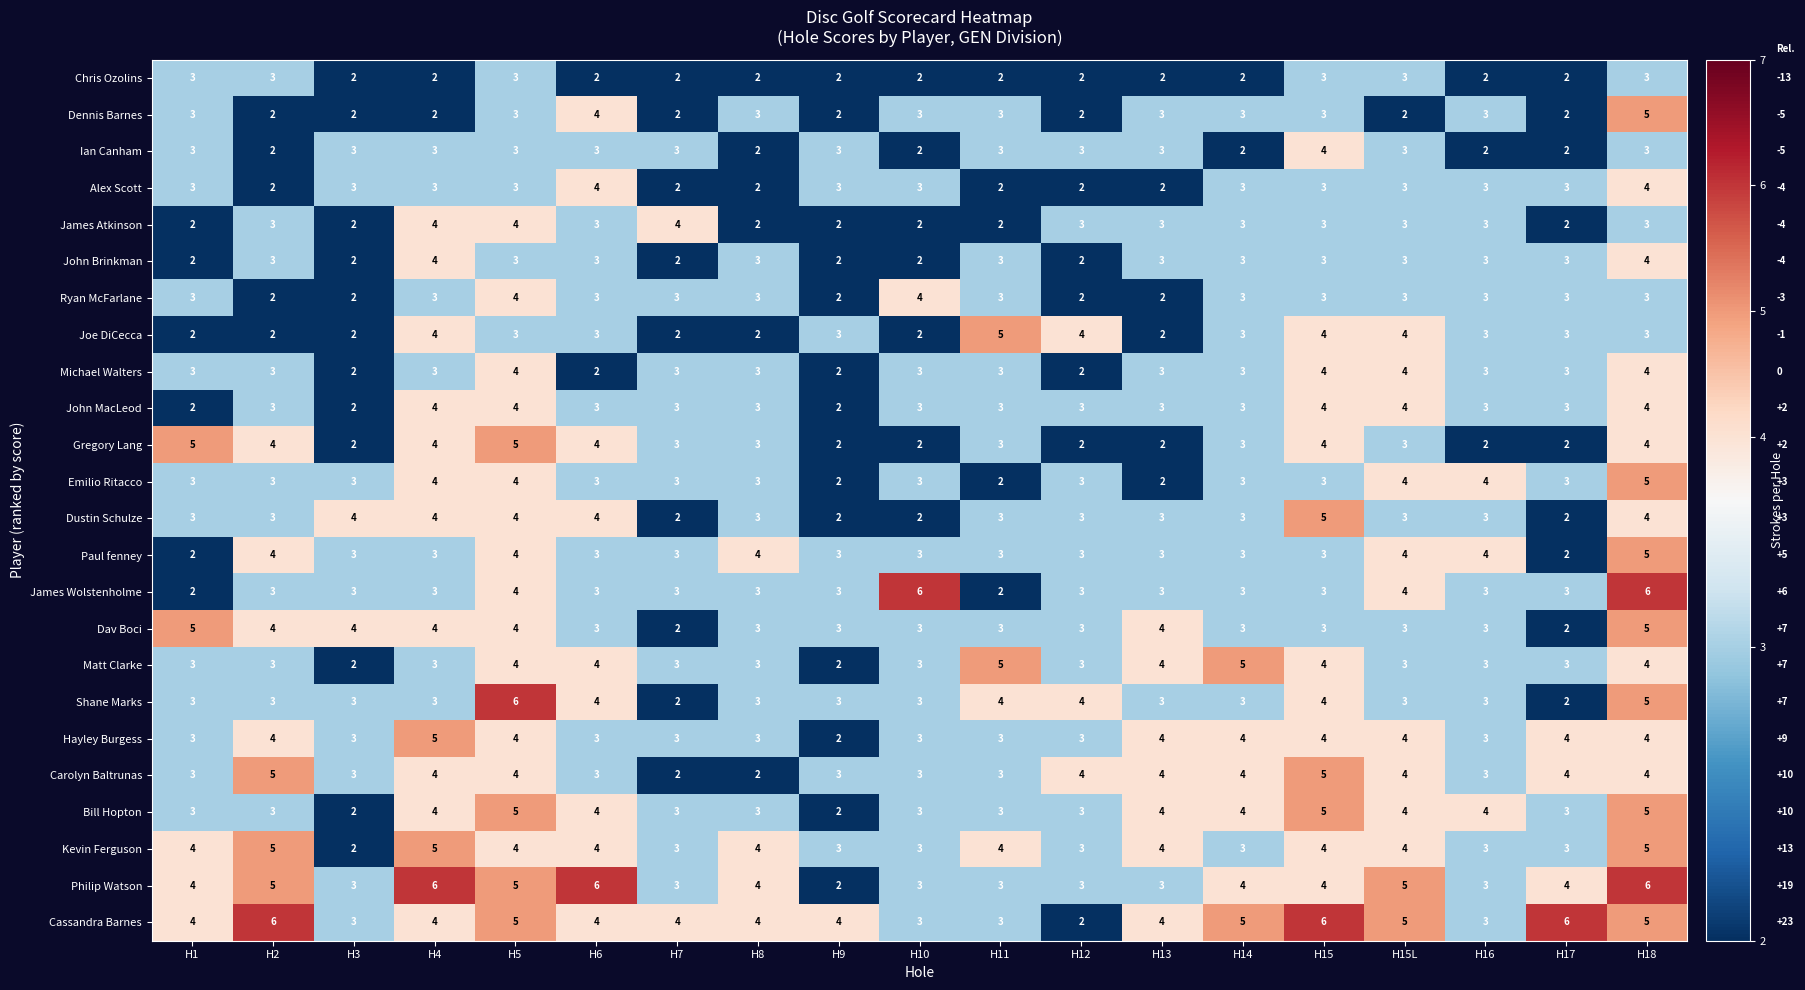

At which category is the sum across all series the highest?

H18